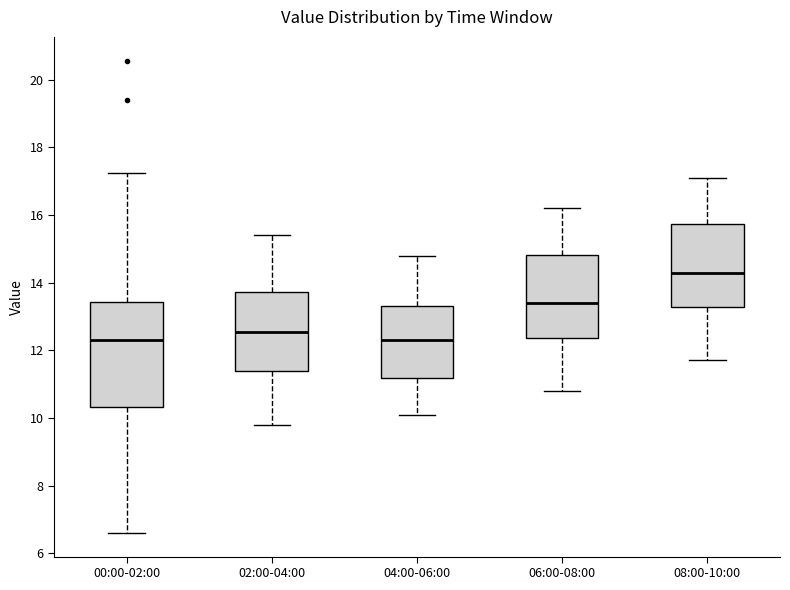

Where is the upper edge of the box for 02:00-04:00 on the y-axis? The values are not printed on the chart, so give them approximately, as read against the axis.

13.8